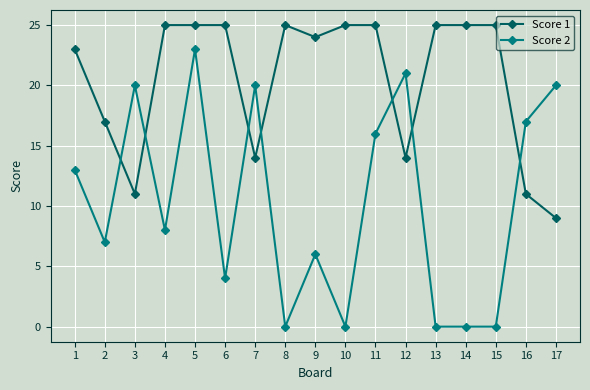

The value of Score 2 at 7 is 6. True or false?

False